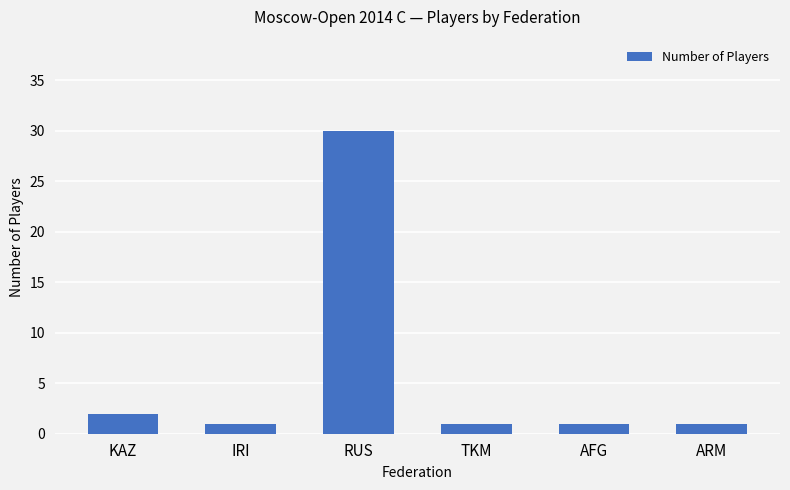

What is the sum of the values at RUS and KAZ?

32